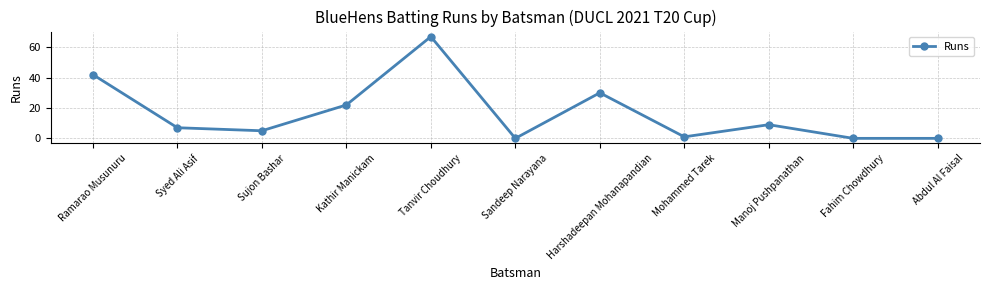

Where is the first local maximum?

Tanvir Choudhury